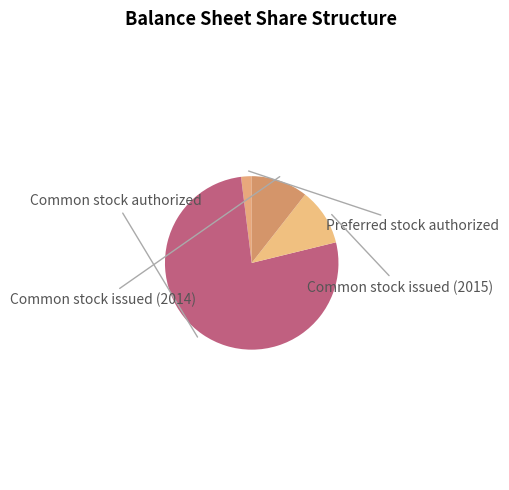

What is the change in value from Common stock authorized to Common stock issued (2015)?

-168077993